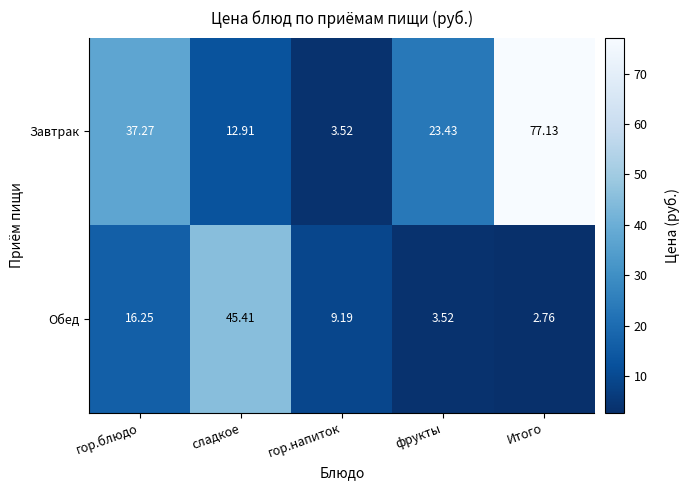

At how many categories does at least one series exceed 20?

4